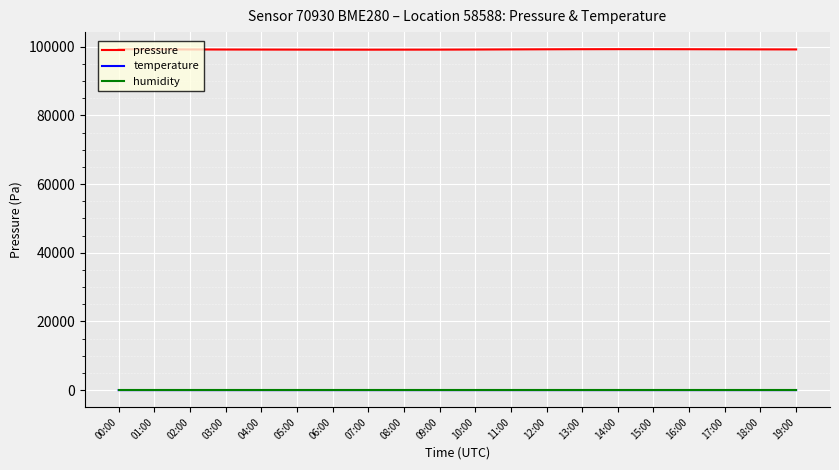

What are all the series names shown in the legend?

pressure, temperature, humidity